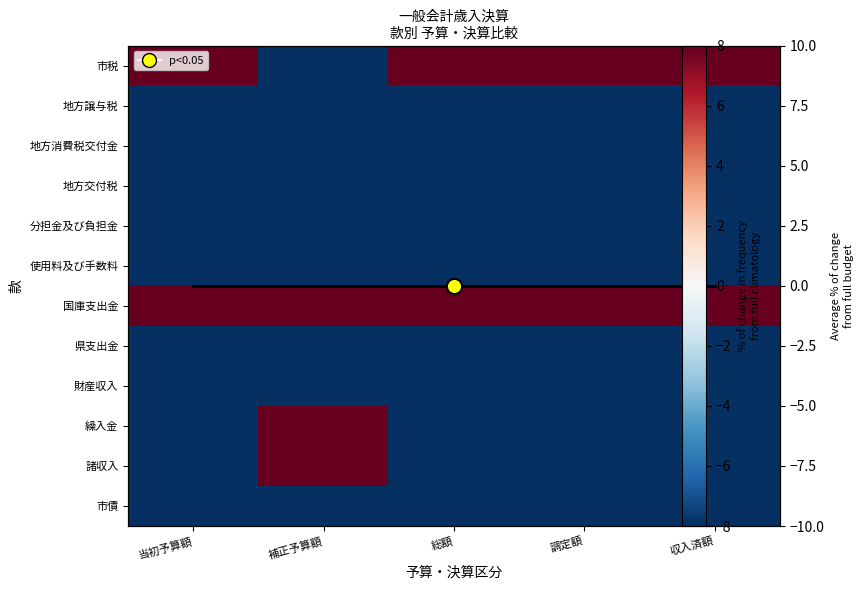

Is the value of 財産収入 at 総額 greater than the value of 地方消費税交付金 at 総額?

No